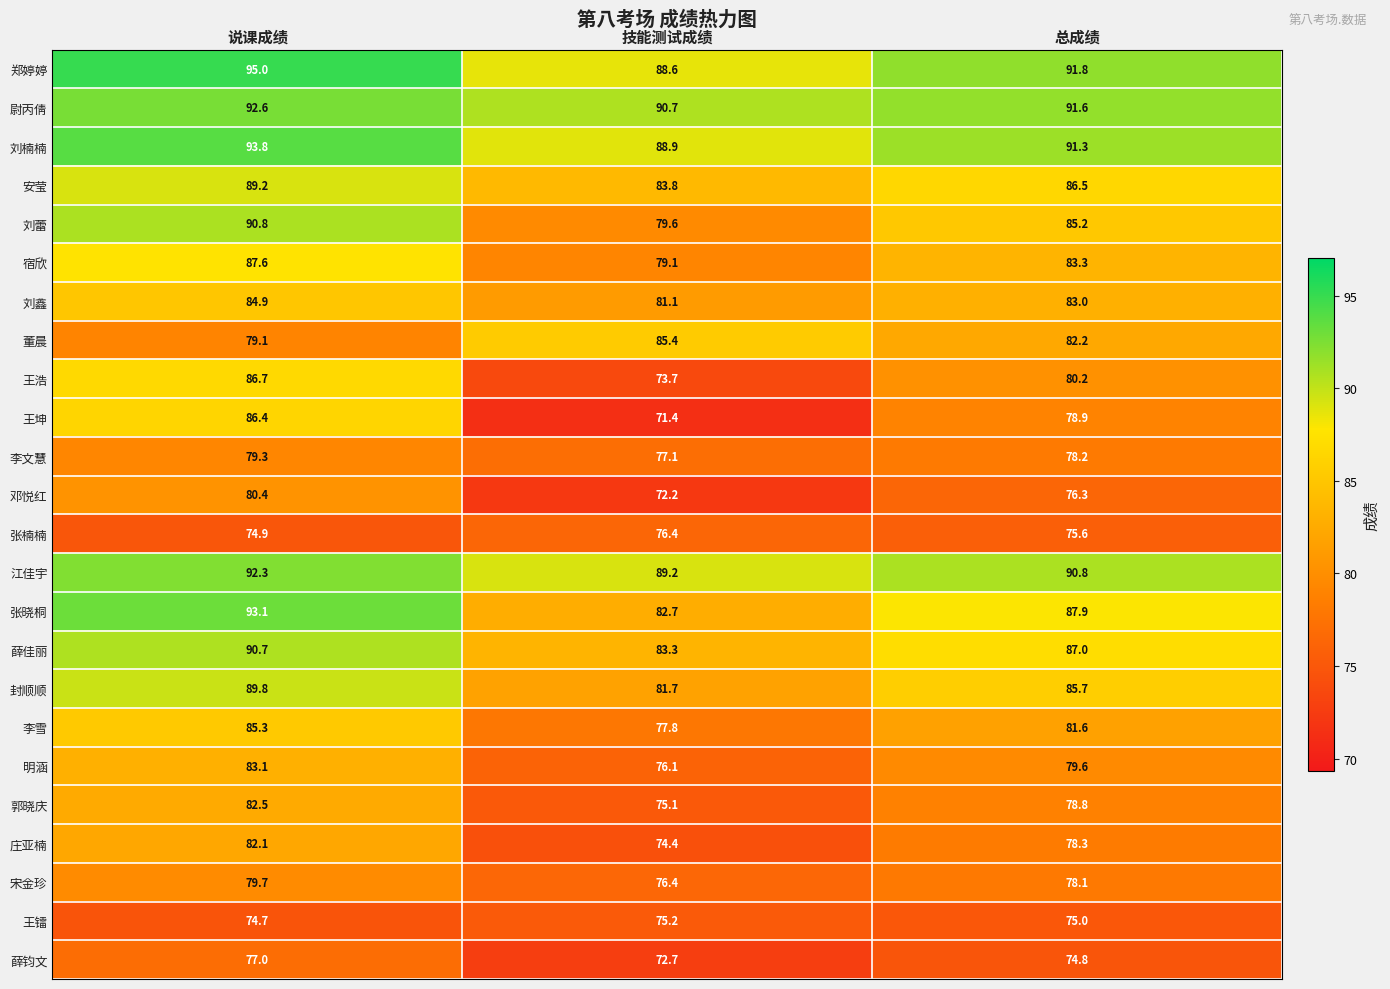

What is the sum of all 封顺顺 values?

257.2